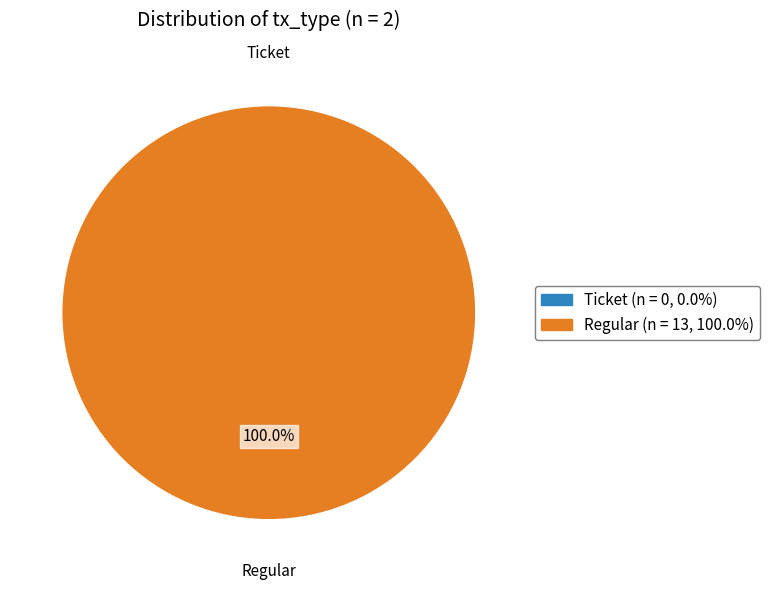

True or false: Ticket accounts for 1% of the total.

False